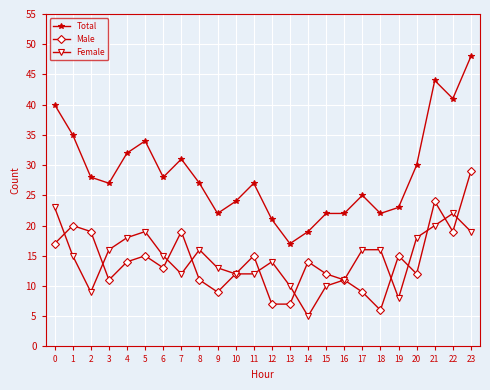

What is the spread (max minus min) of values at 20?

18